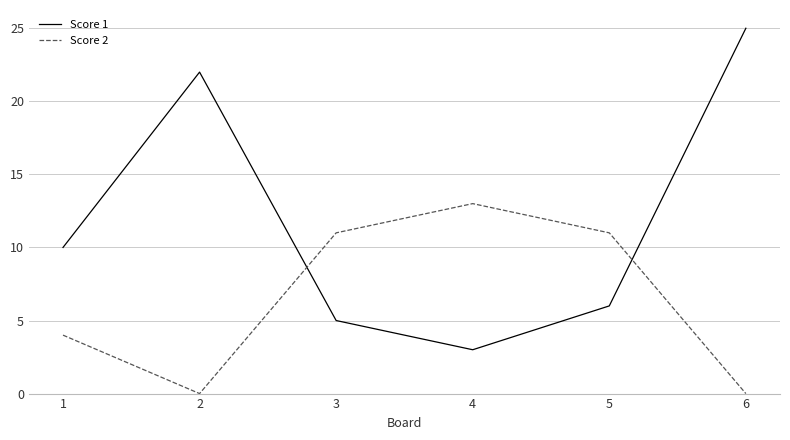

Count the number of categories in the chart.

6